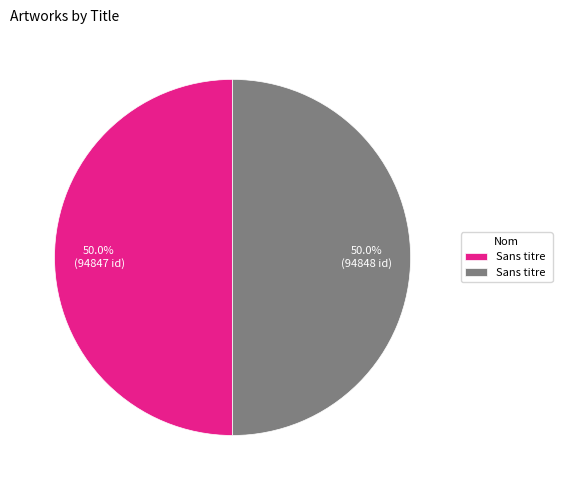

What is the majority slice?

Sans titre 